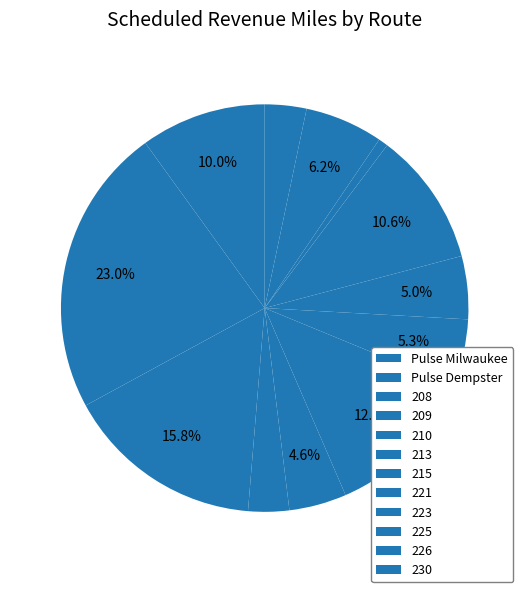

Is there any slice that represents more than half of the pie?

No